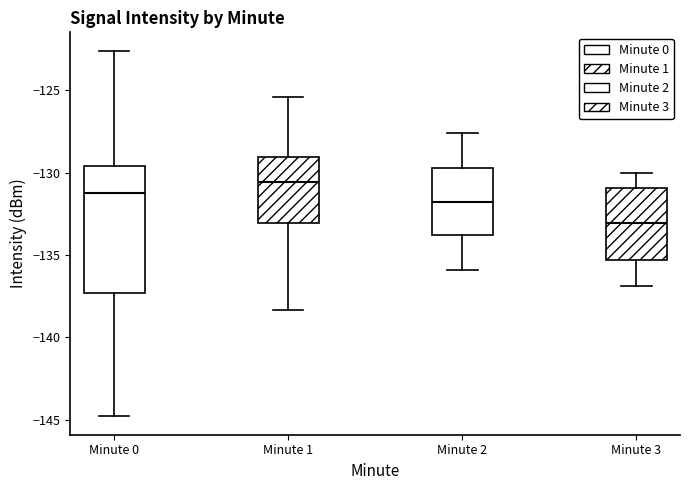

Where does the upper whisker of the box for Minute 2 end on the y-axis? The values are not printed on the chart, so give them approximately, as read against the axis.

-127.5